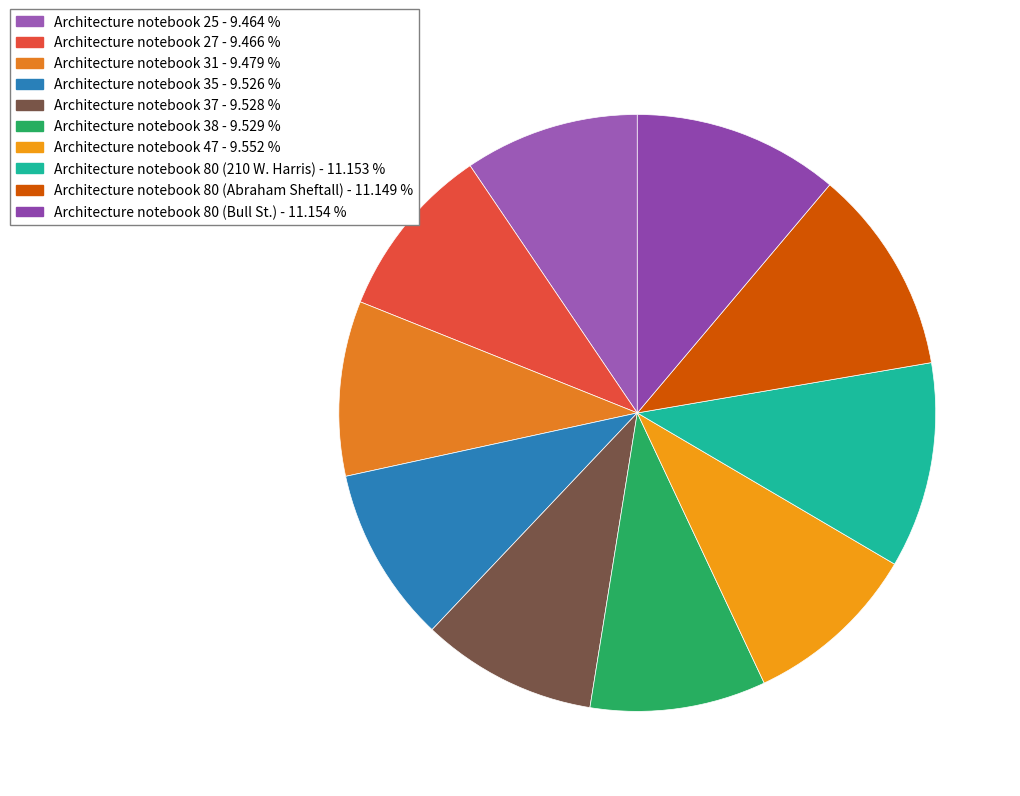

Does Architecture notebook 47 account for over 50% of the chart?

No